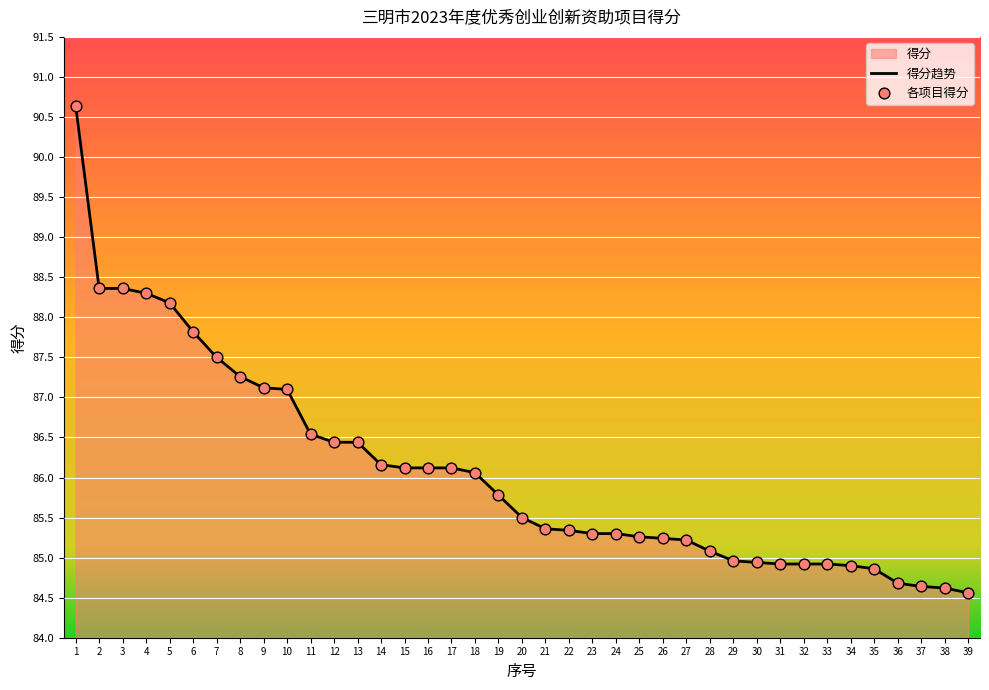

Which has a higher value, 31 or 27?

27